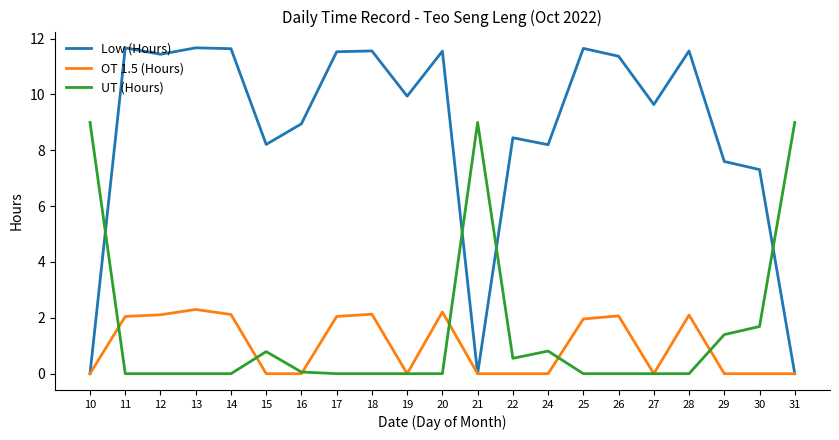

How many lines are shown in the chart?

3